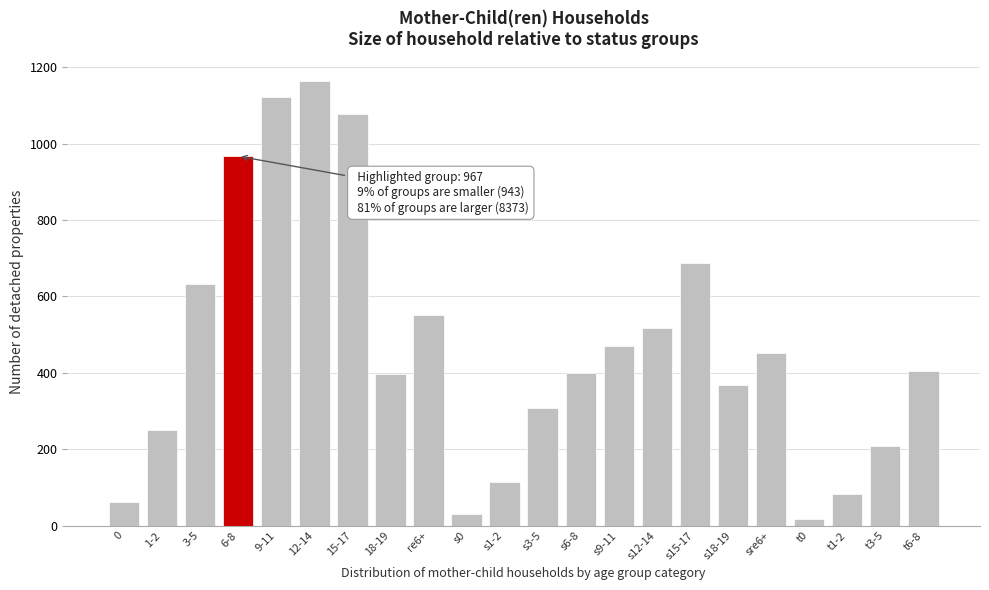

The value at 12-14 is 1164. True or false?

True